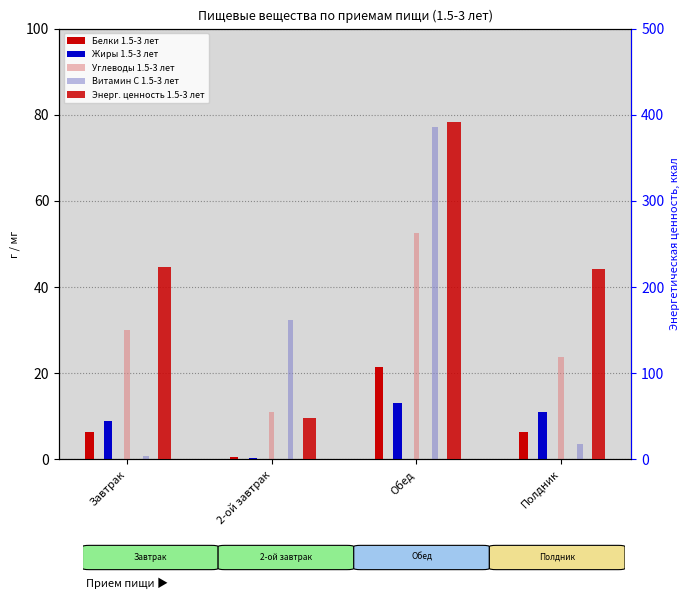

At which category is the sum across all series the highest?

Обед